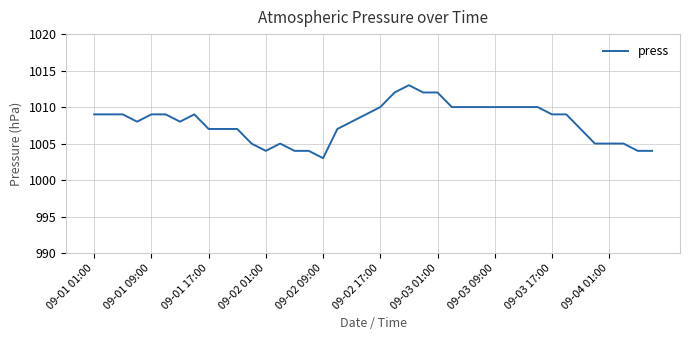

What is the greatest value displayed?

1013